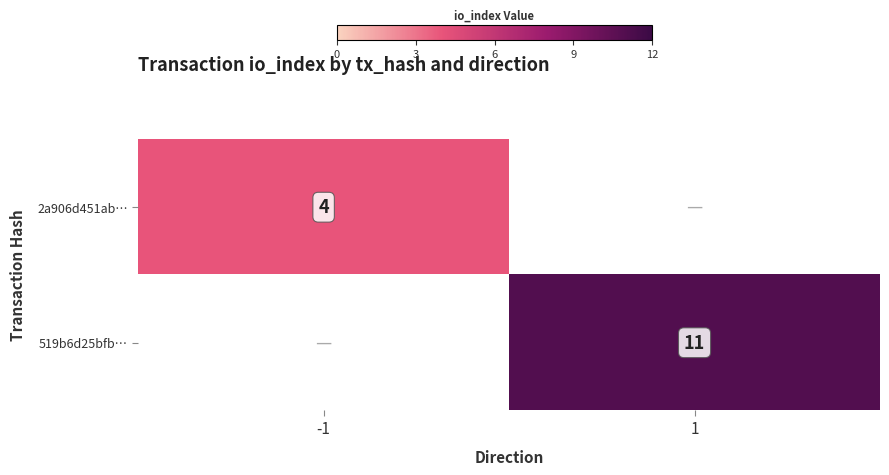

Which label corresponds to the largest value in the chart?

1